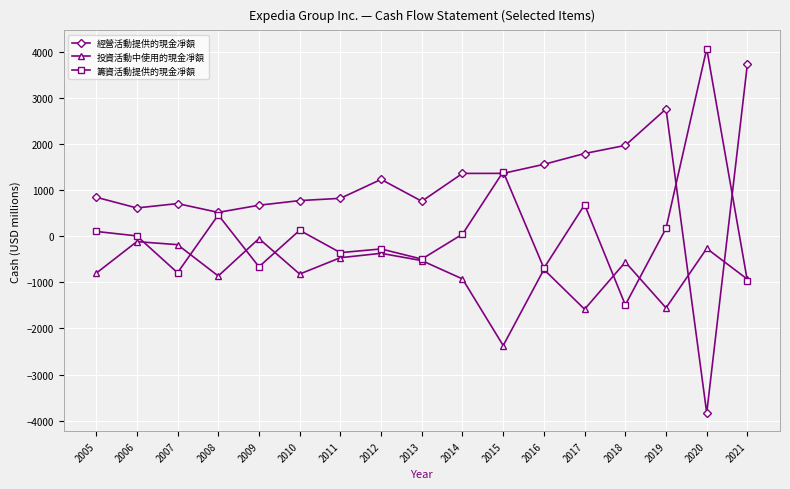

At which category does 籌資活動提供的現金凈額 reach its first local valley?

2007